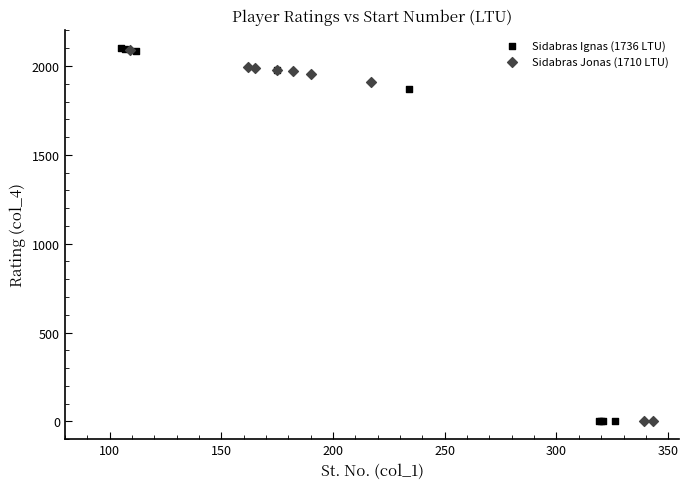

Which series has the widest spread of Y values?

Sidabras Ignas (1736 LTU)